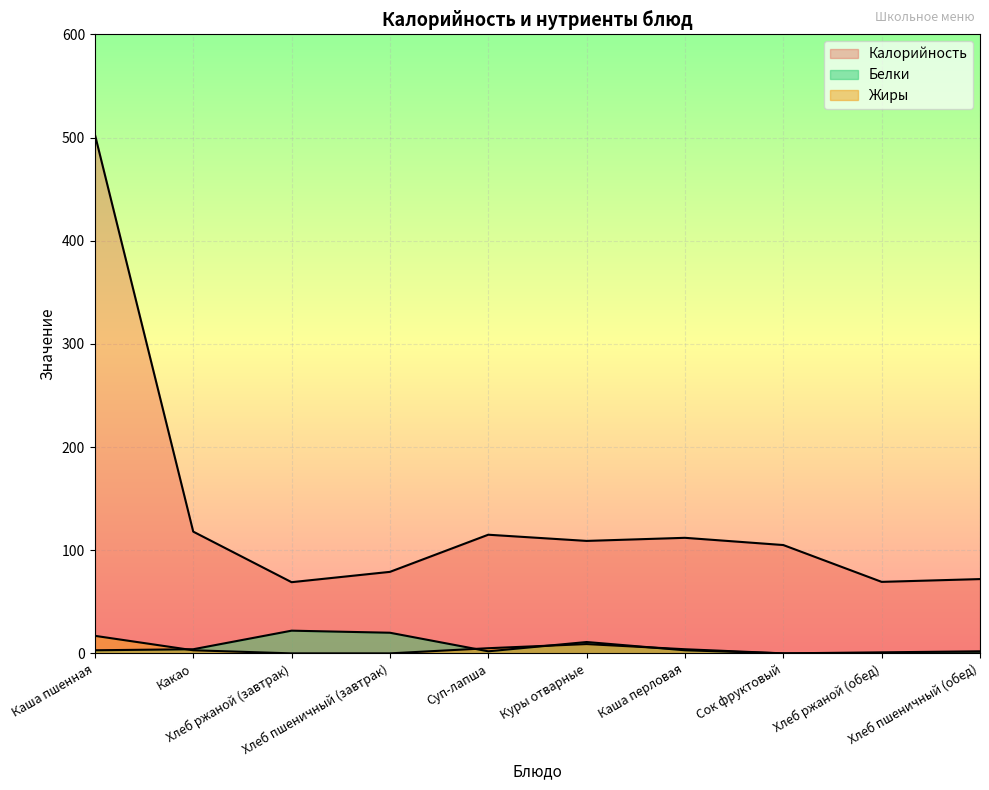

What position from the left is Хлеб пшеничный (обед)?

10